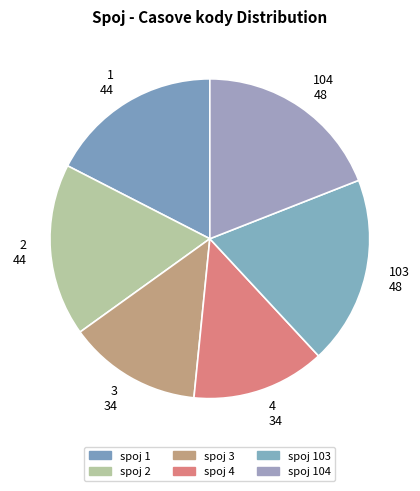

Do 1 44 and 104 48 together represent more than half of the pie?

No